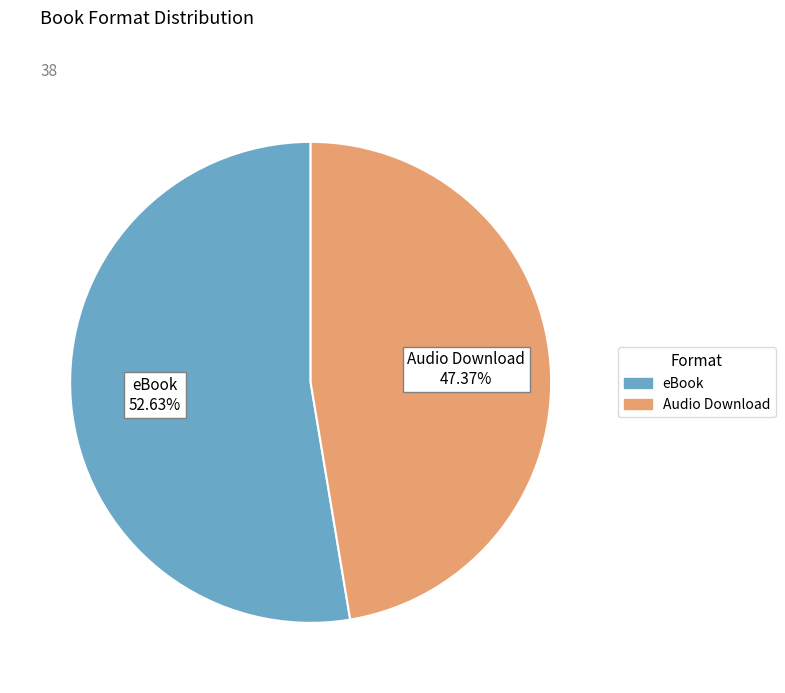

What is the largest slice in the pie chart?

eBook